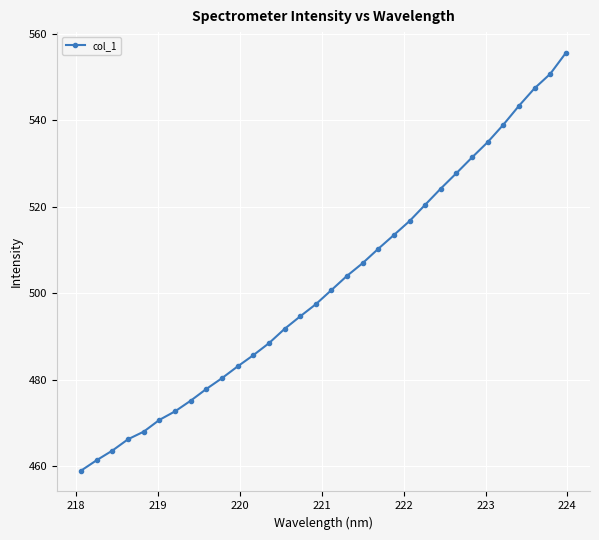

How many series are shown in this chart?

1